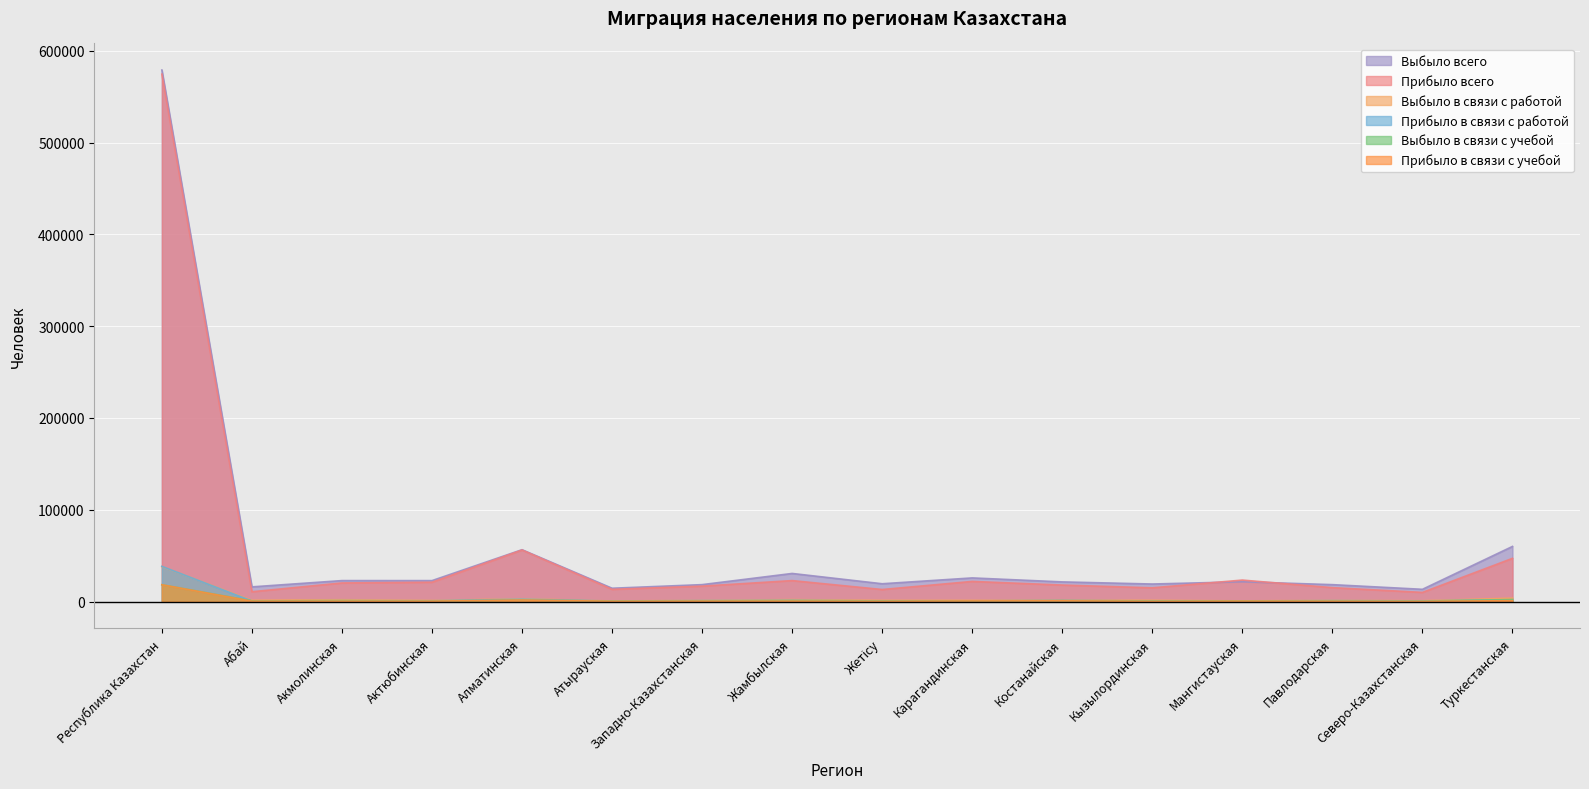

What is the smallest value displayed?

172